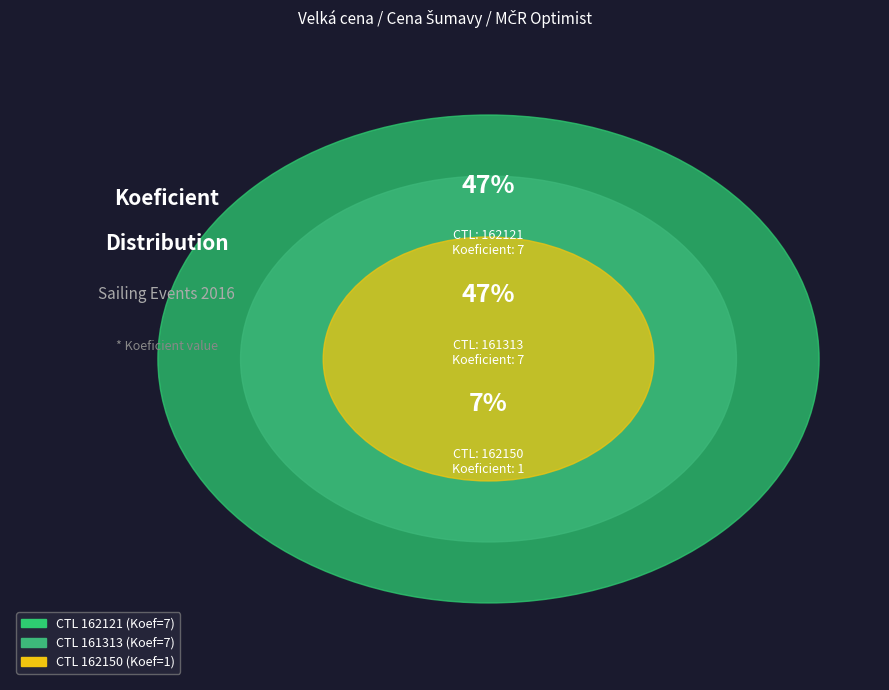

Is the sum of 161313 and 162121 greater than half?

Yes